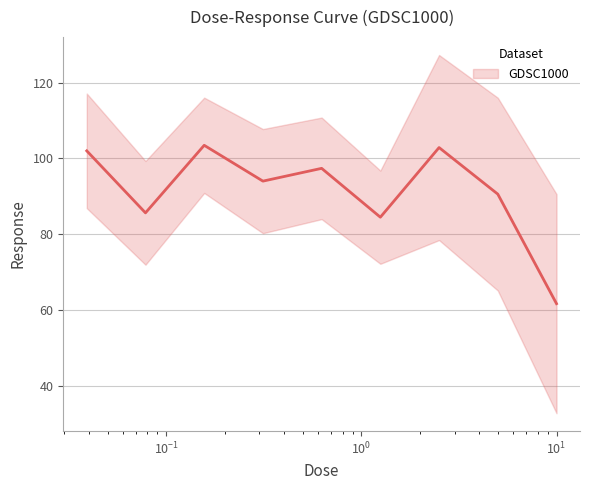

How many series are shown in this chart?

1